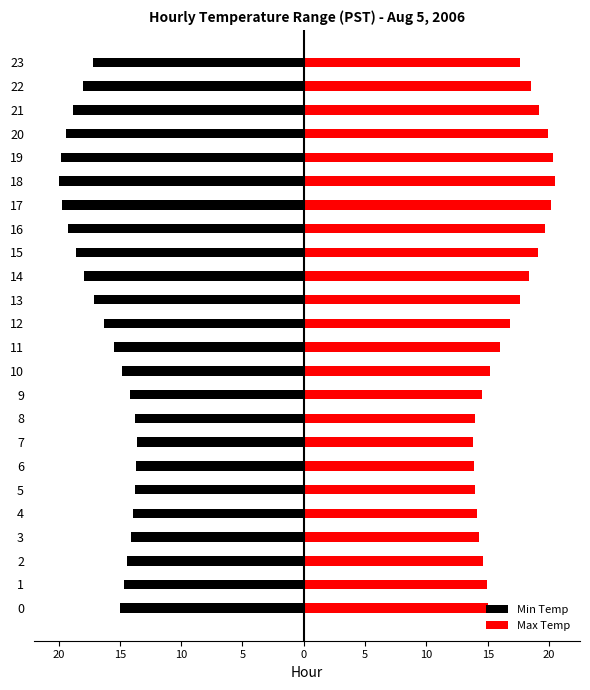

What is the difference between the Min Temp values at 8 and 12?

2.5